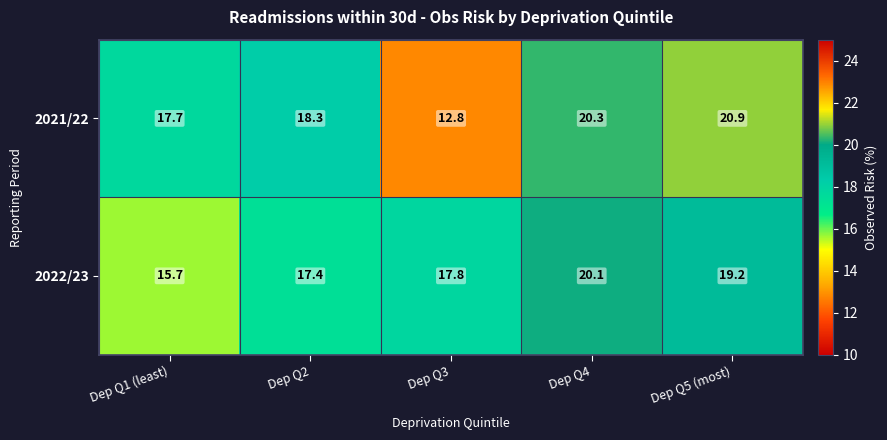

Read the 2022/23 value at Dep Q4.

20.1